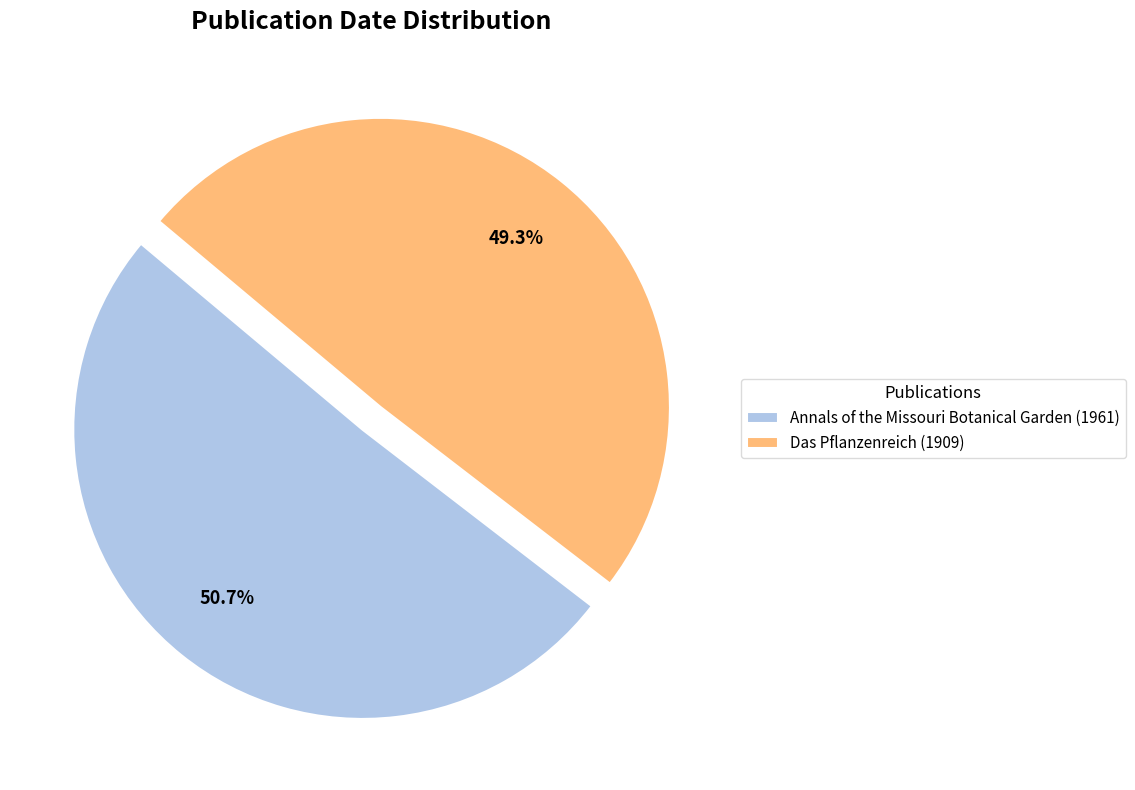

To the nearest percent, what is the difference between the largest and smallest slice percentages?

1%